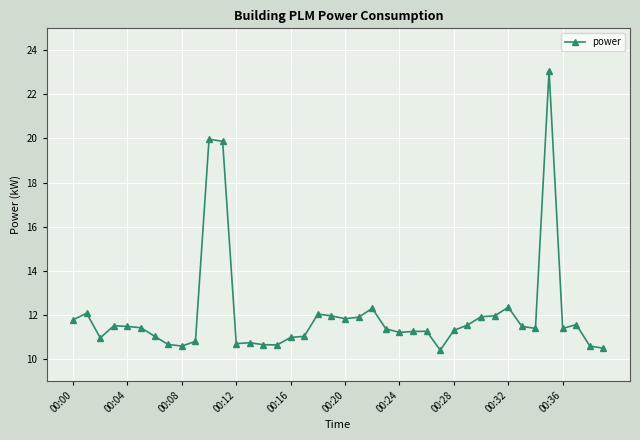

What is the average value?

12.0